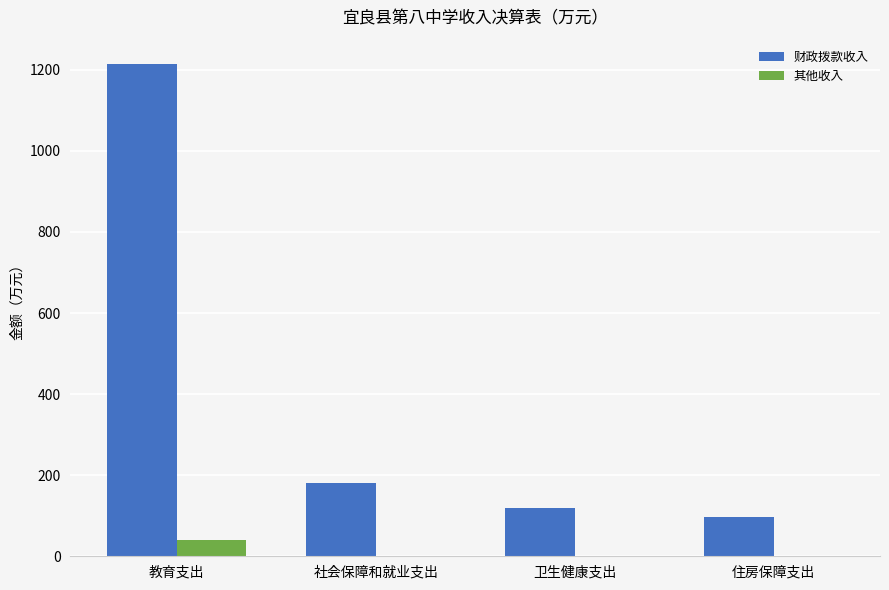

The value of 其他收入 at 卫生健康支出 is 0.0. True or false?

True